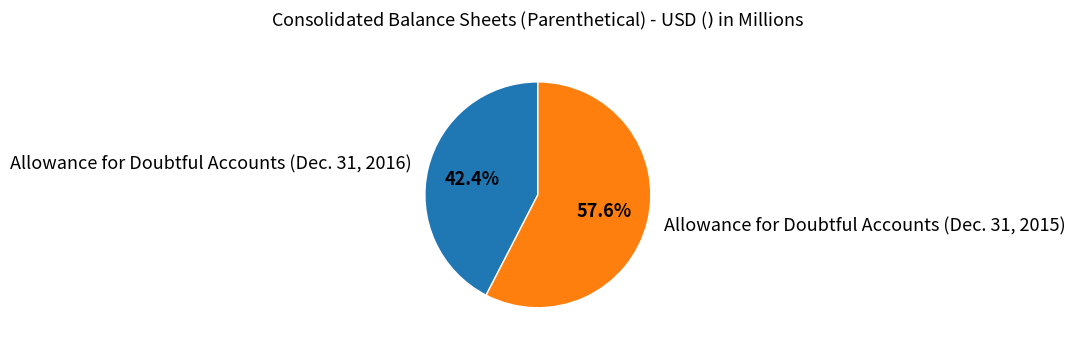

Which has a higher value, Allowance for Doubtful Accounts (Dec. 31, 2016) or Allowance for Doubtful Accounts (Dec. 31, 2015)?

Allowance for Doubtful Accounts (Dec. 31, 2015)